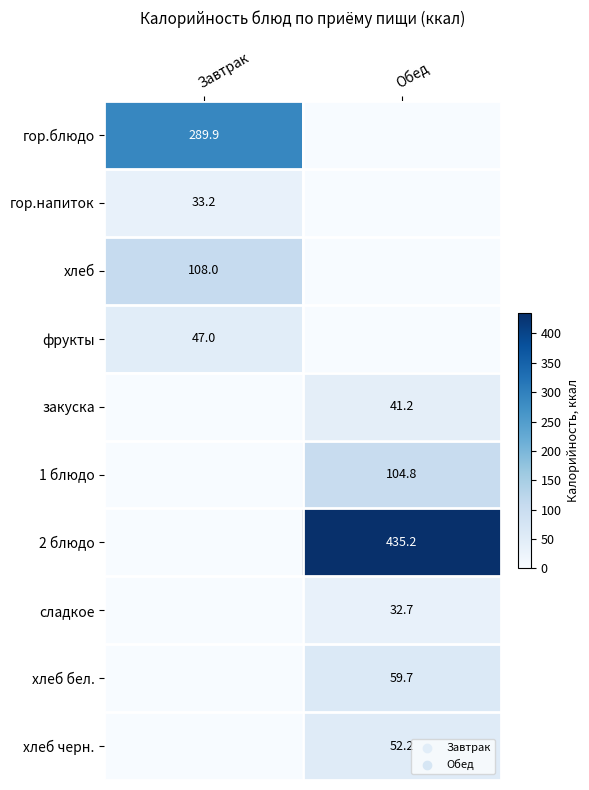

The value of 1 блюдо at Обед is 68.1. True or false?

False